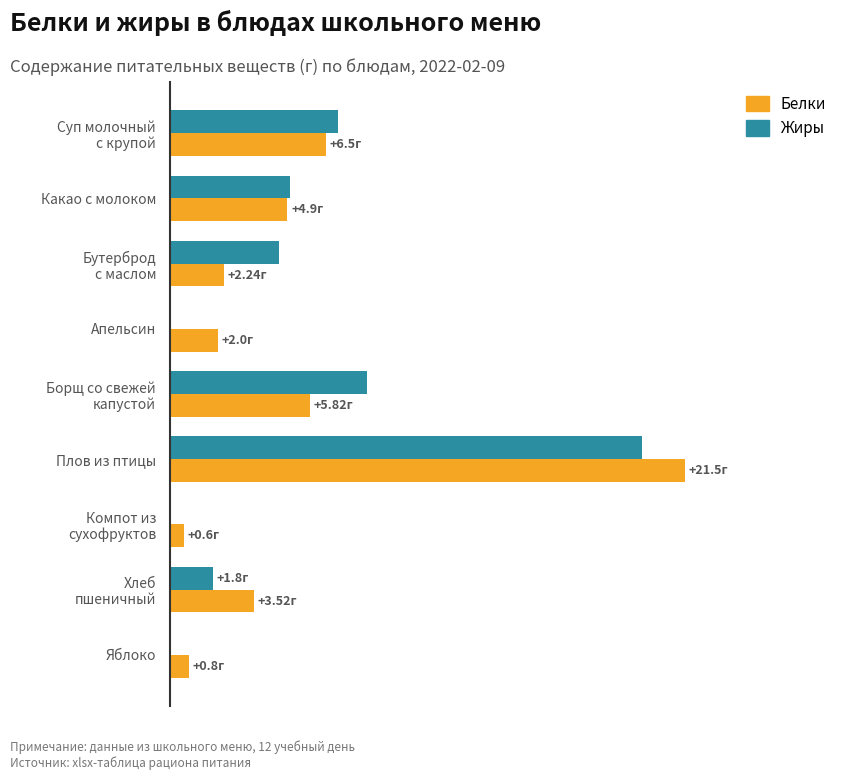

What are all the series names shown in the legend?

Белки, Жиры